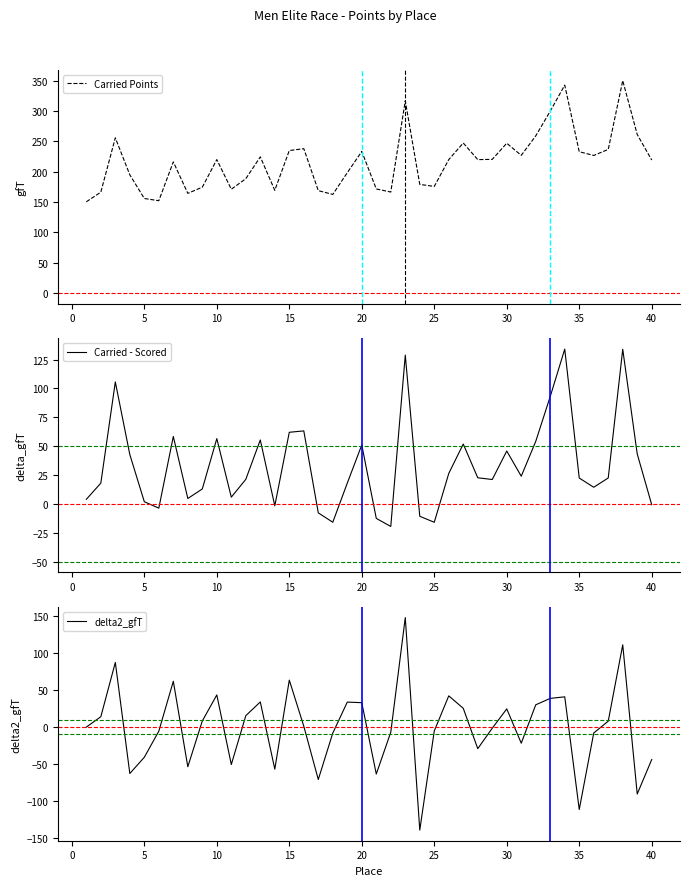

True or false: delta2_gfT and Carried Points cross at least once.

False